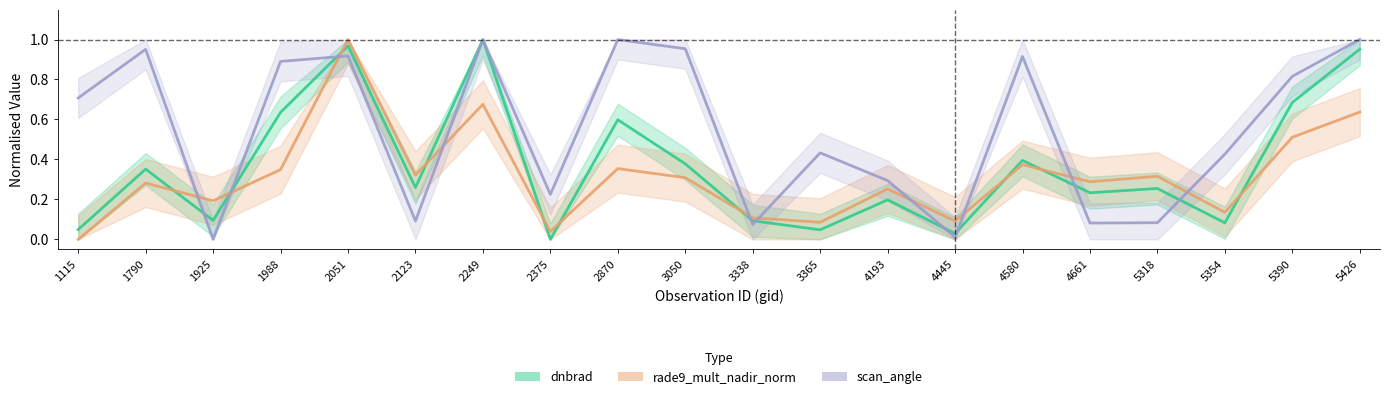

How many values in scan_angle (normalised) are above zero?

19